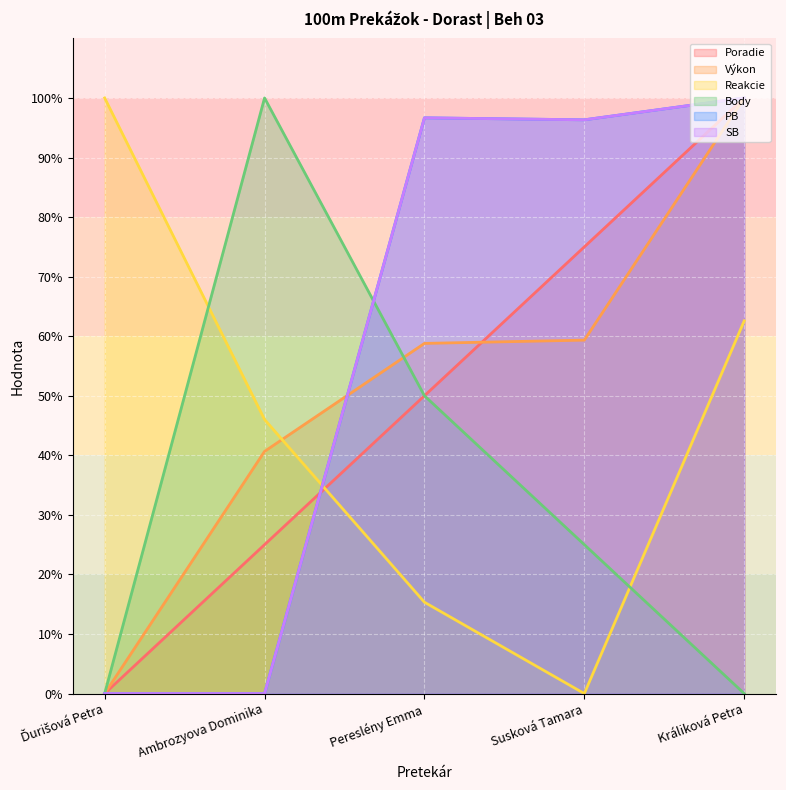

The value of Reakcie at Králiková Petra is 62.6. True or false?

True